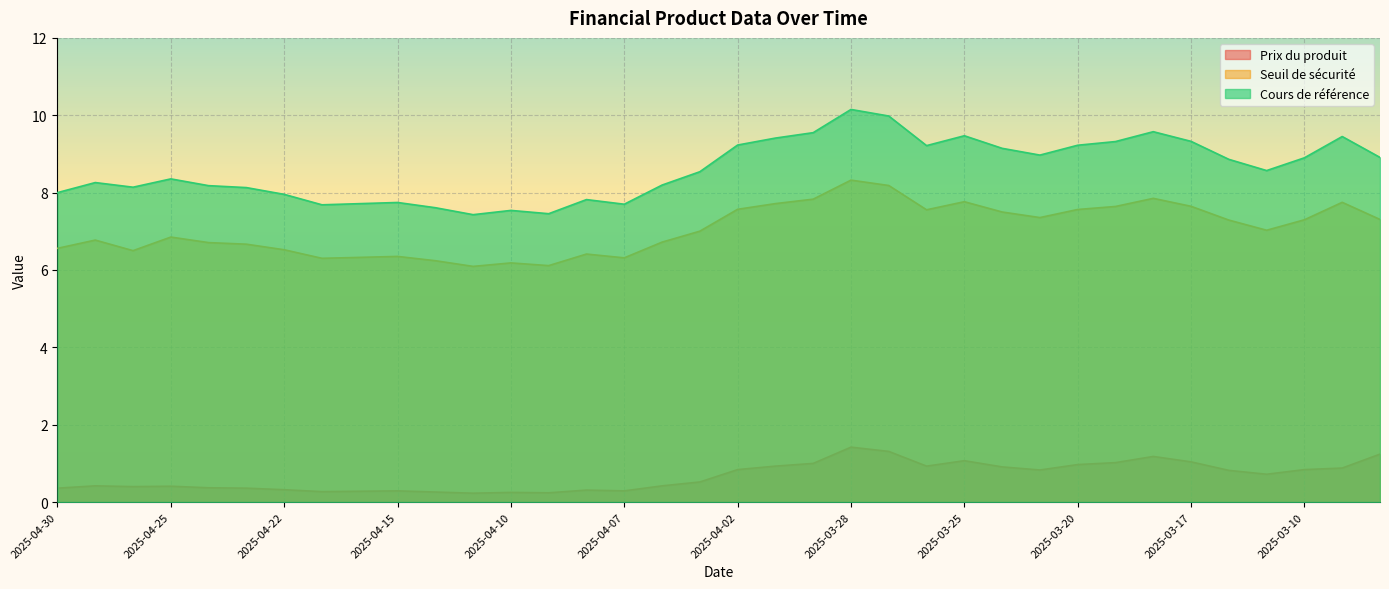

What is the spread (max minus min) of values at 2025-03-11?

7.9